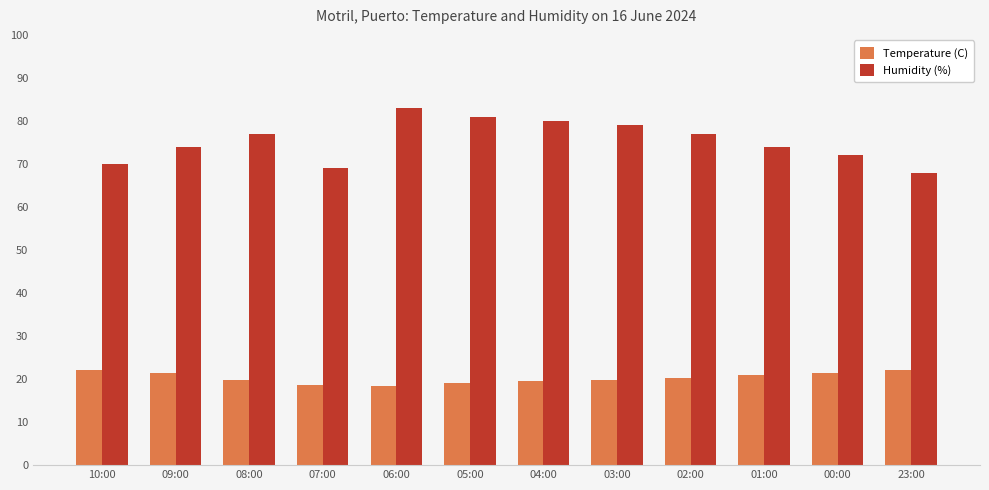

What is the average value of the Humidity (%) series?

75.3